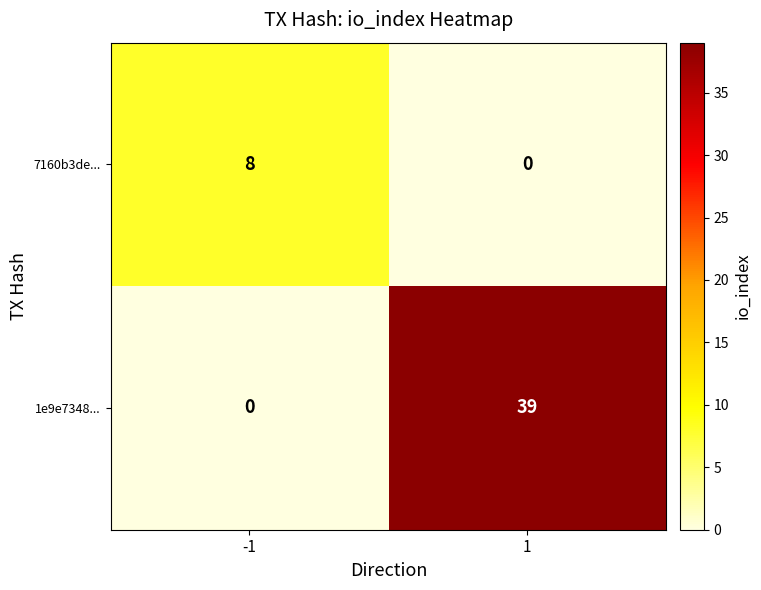

At 1, list the series in order from smallest to largest.

7160b3de..., 1e9e7348...